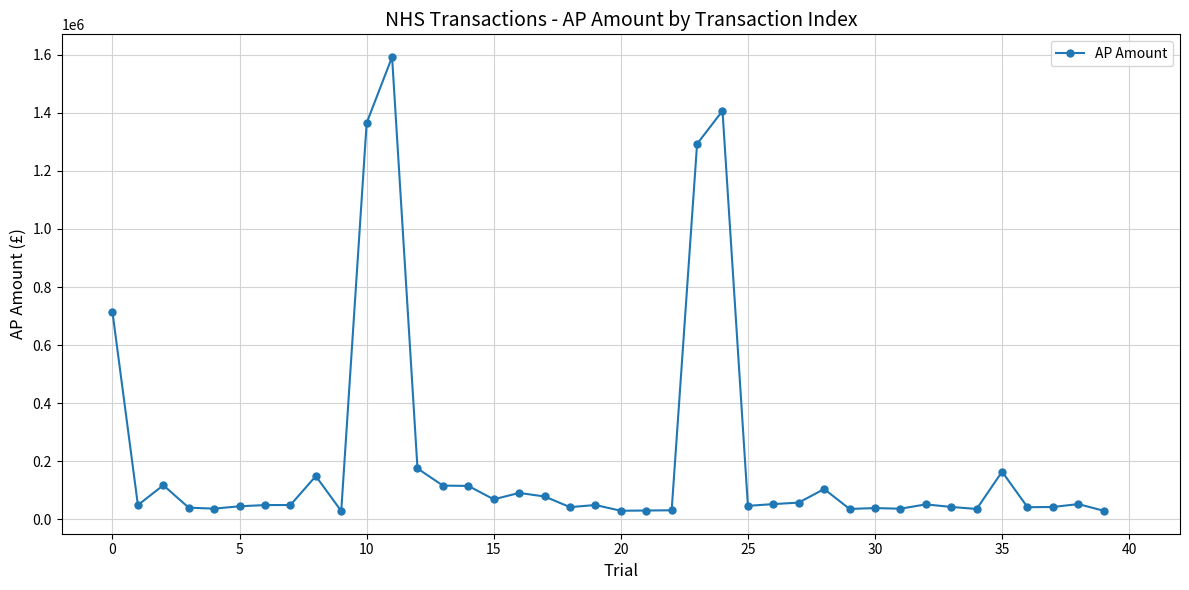

True or false: there are more than 0 points higher than both neighbors.

True